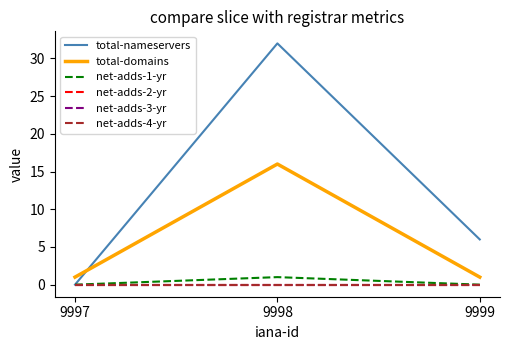

Is this an area chart (filled region under the line)?

No